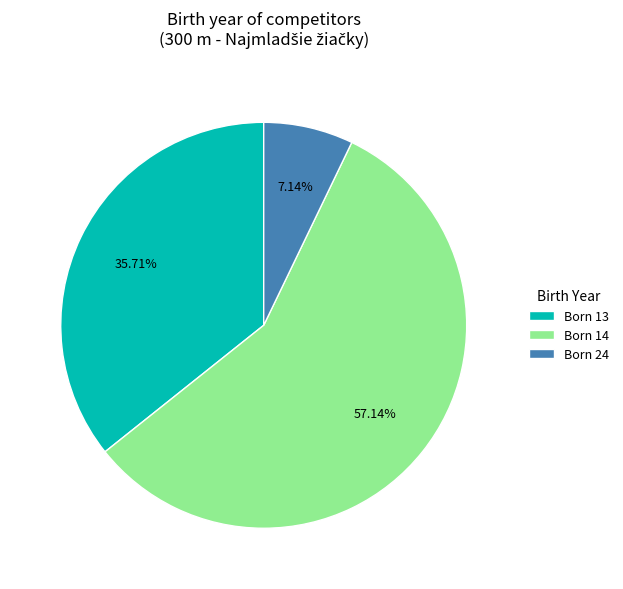

What is the smallest slice in the pie chart?

Born 24